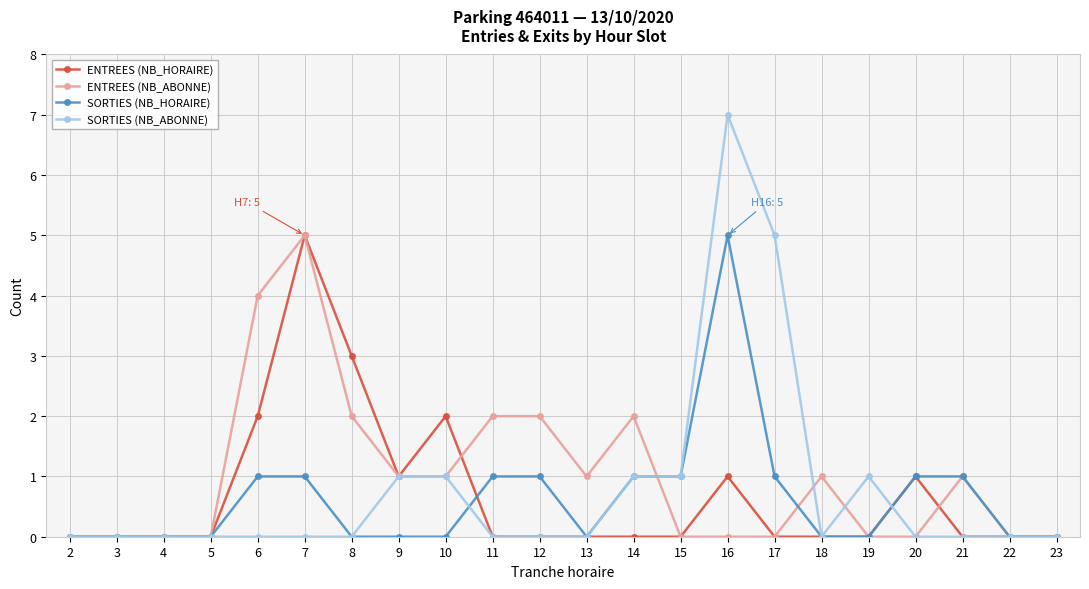

Is it true that SORTIES (NB_HORAIRE) equals 2 at 6?

False